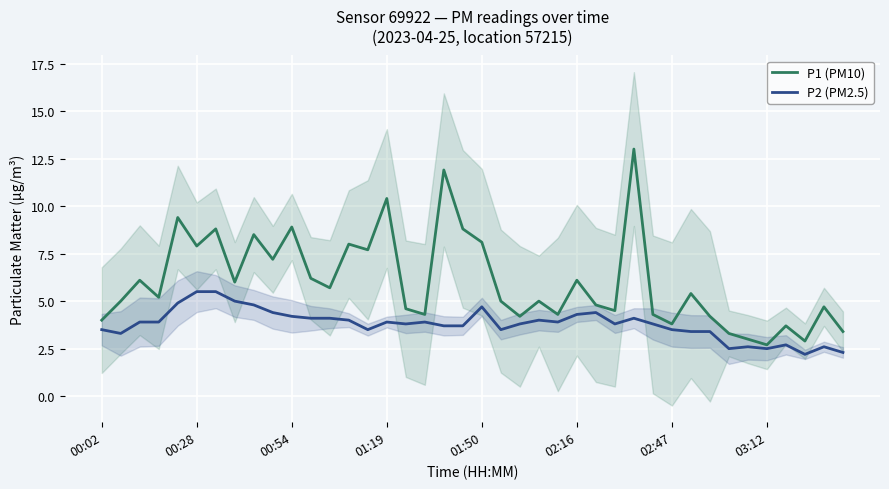

How many data points in P1 (PM10) are above 5?

20